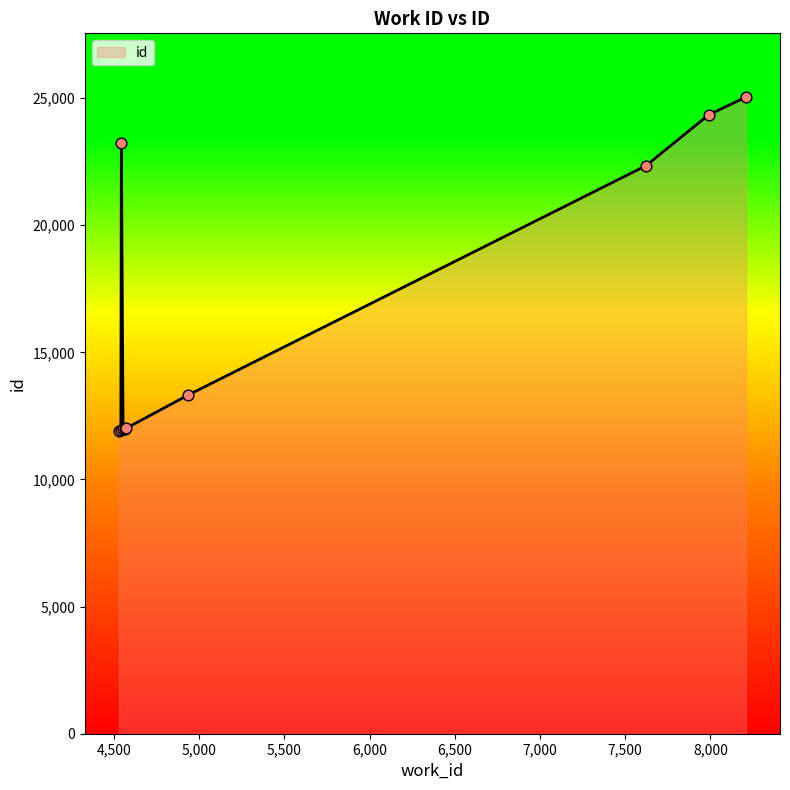

What is the greatest value displayed?

25043